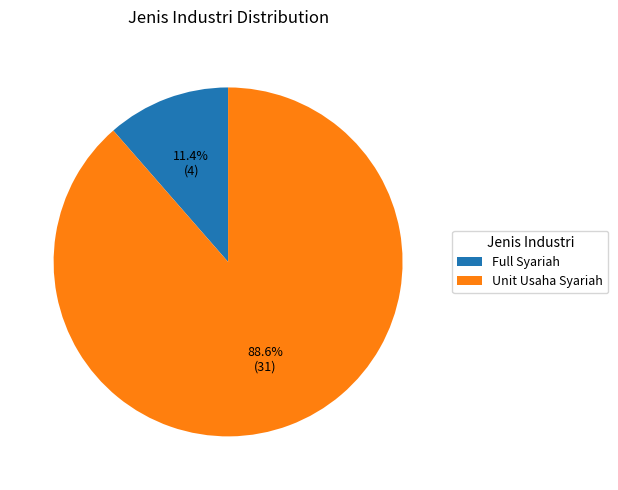

Is there a majority slice in this chart?

Yes